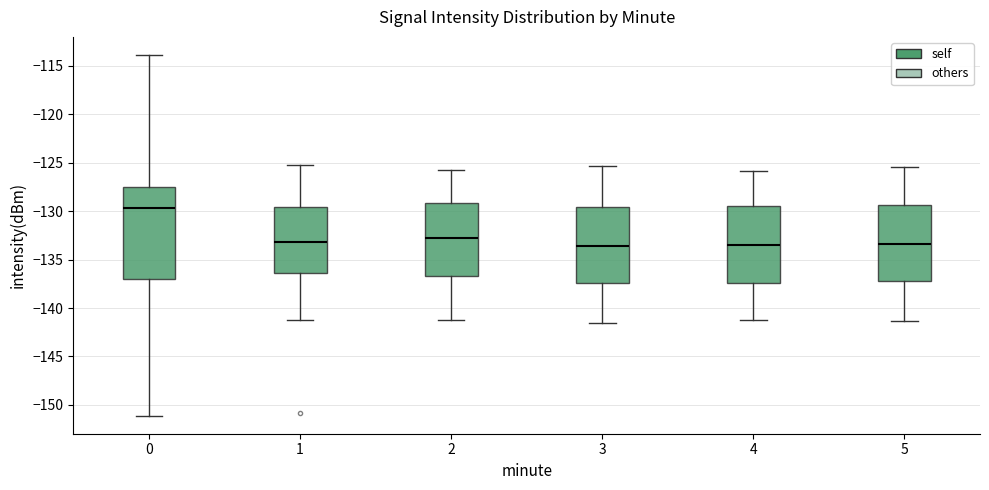

Reading left to right, read every box against the y-axis: the position of its median line, the range the box covers, and the ends of its whiskers. The values are not printed on the chart, so give them approximately, as read against the axis.

0: median -129.5, box -137.0 to -127.5, whiskers -151.0 to -114.0
1: median -133.0, box -136.5 to -129.5, whiskers -141.0 to -125.0
2: median -133.0, box -136.5 to -129.0, whiskers -141.0 to -126.0
3: median -133.5, box -137.5 to -129.5, whiskers -141.5 to -125.5
4: median -133.5, box -137.5 to -129.5, whiskers -141.0 to -126.0
5: median -133.5, box -137.0 to -129.5, whiskers -141.5 to -125.5